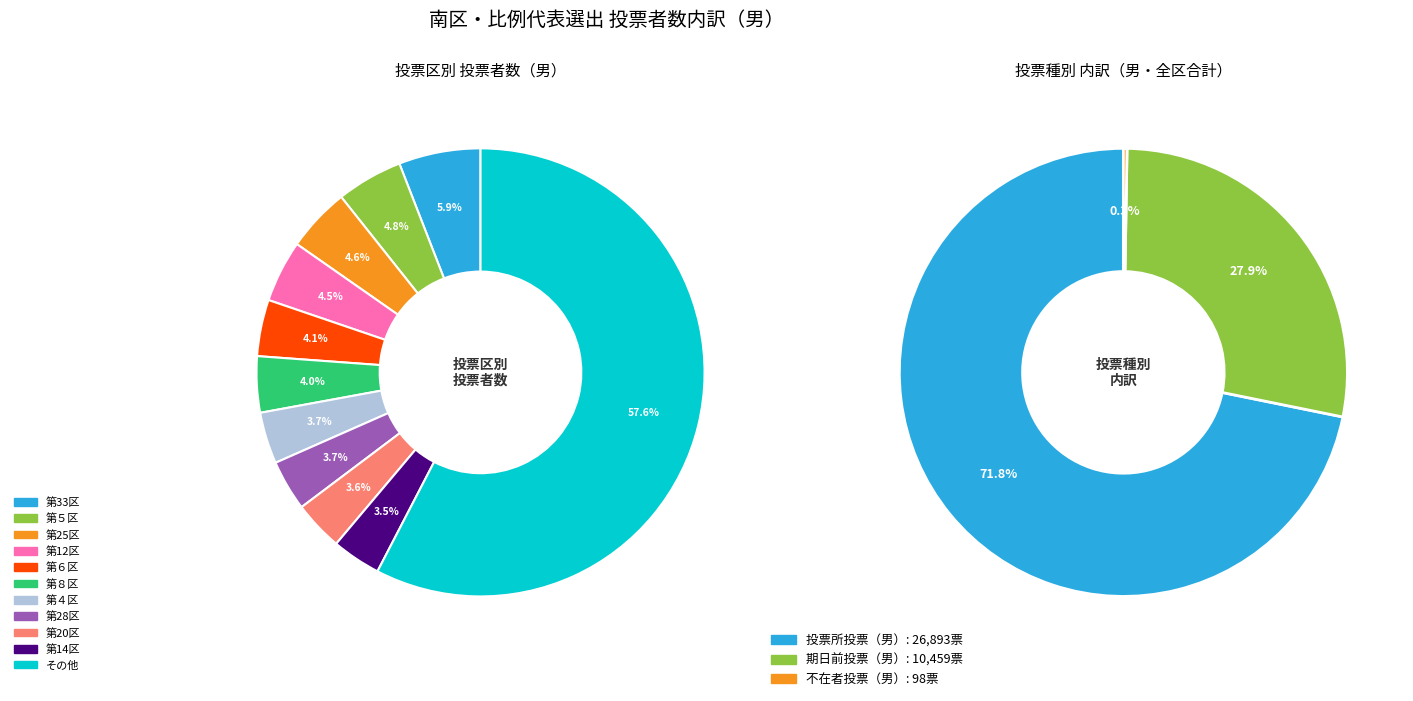

Which has a higher value, 第18区 or 第31区?

第18区